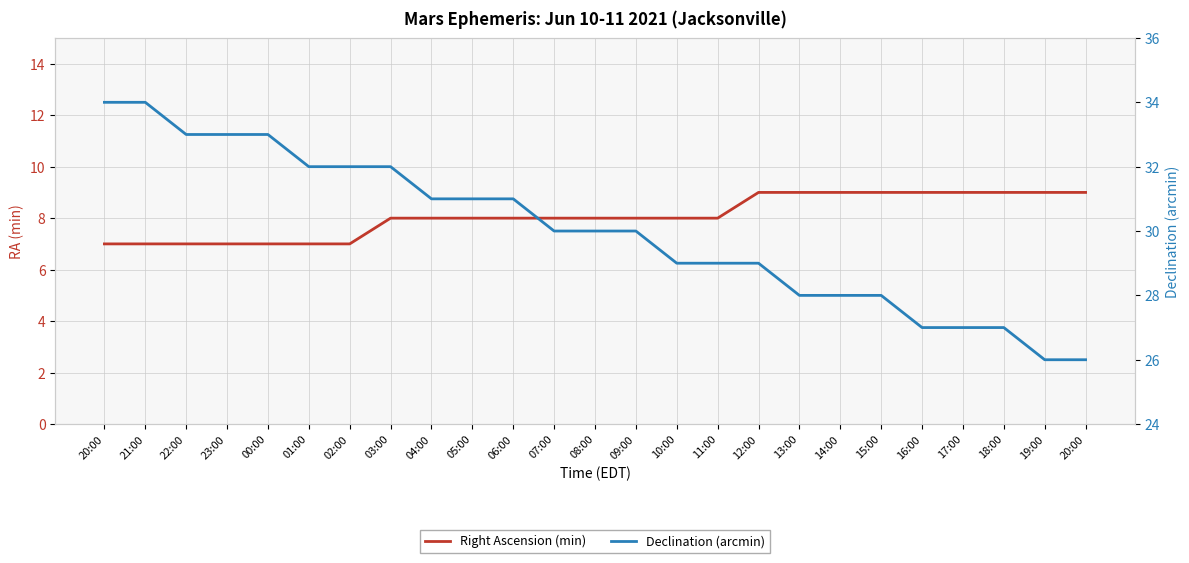

At which label is Right Ascension (min) closest to 8?

03:00